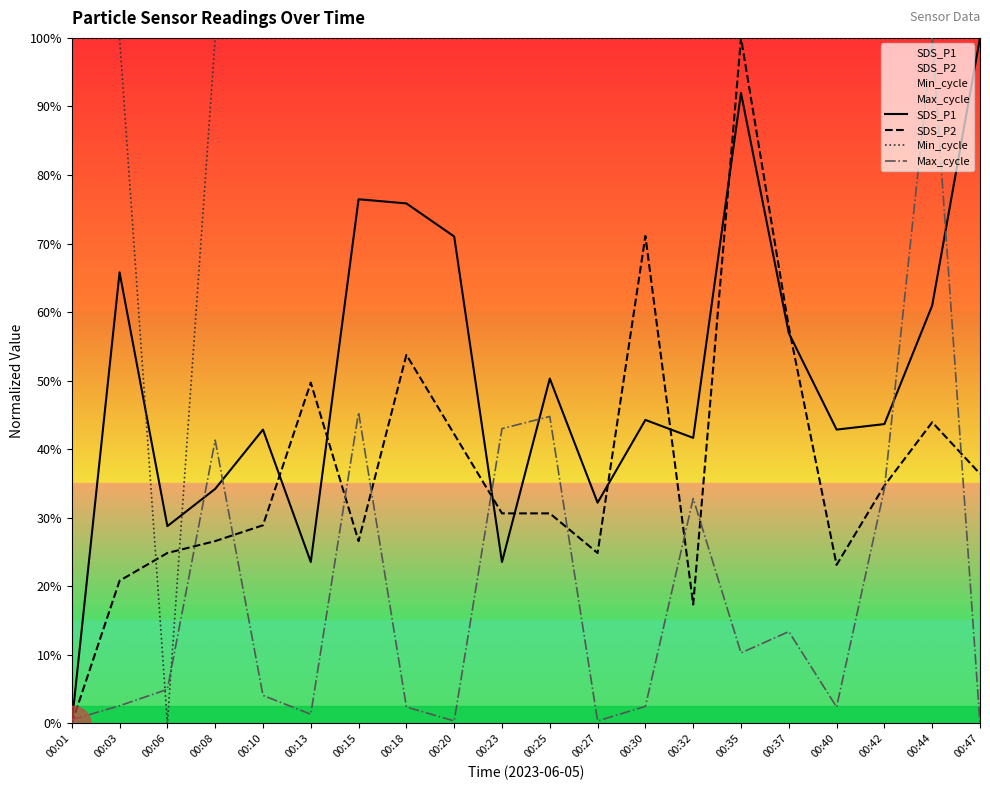

At how many categories does at least one series exceed 10?

20